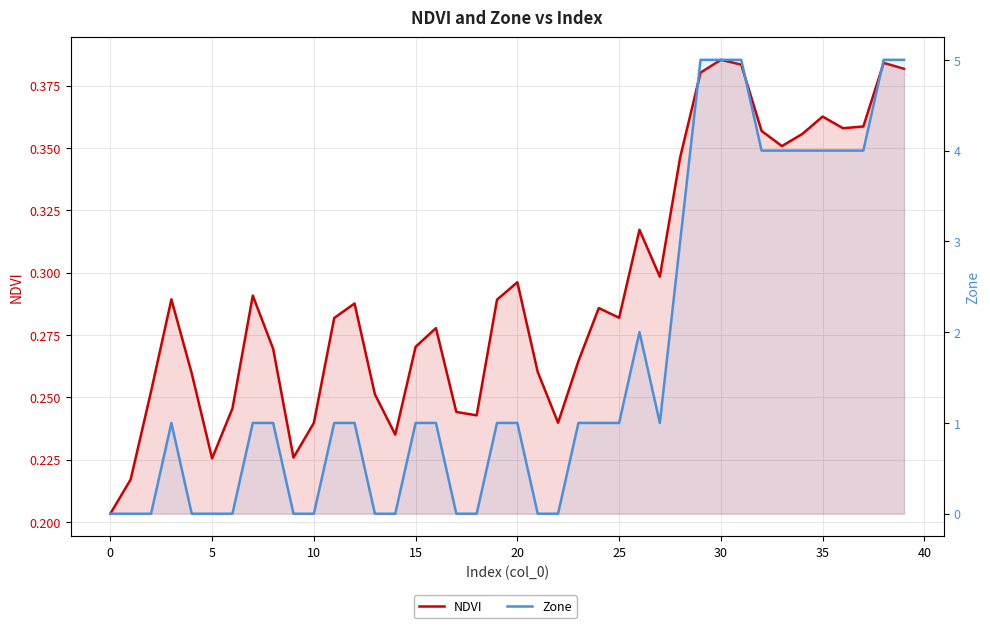

After their last crossing, which series has the higher values: Zone or NDVI?

Zone